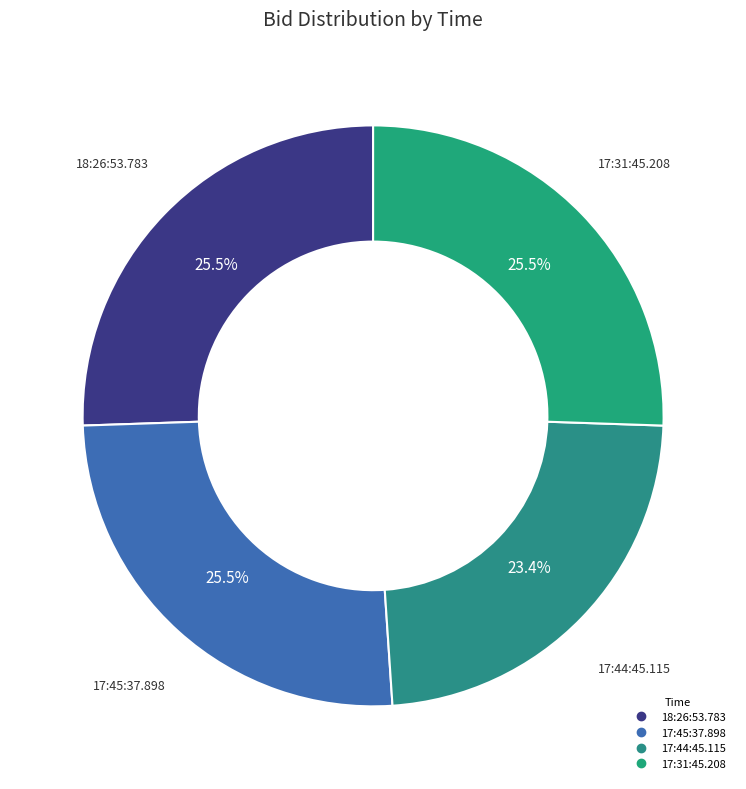

Is there a majority slice in this chart?

No